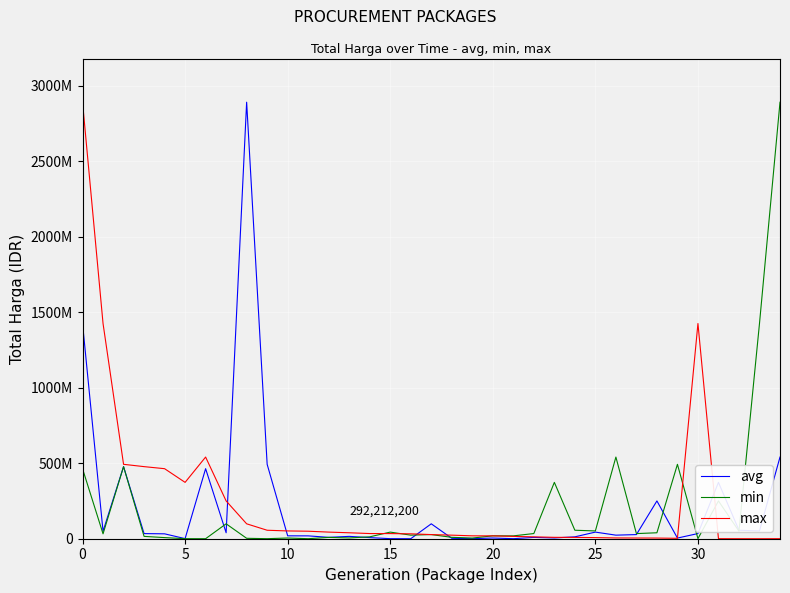

Is this an area chart (filled region under the line)?

No